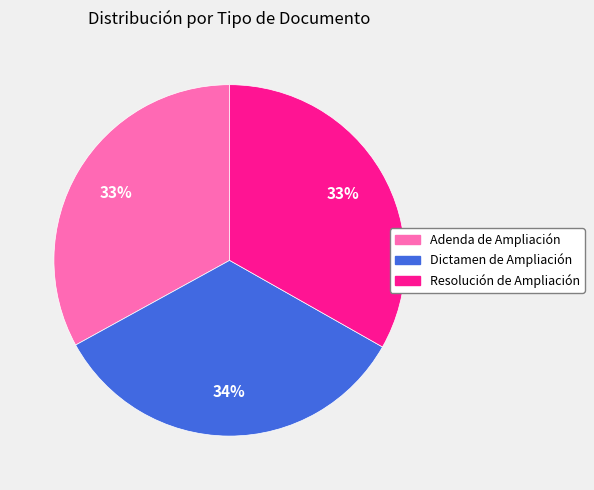

The Resolución de Ampliación slice represents 42% of the pie. True or false?

False